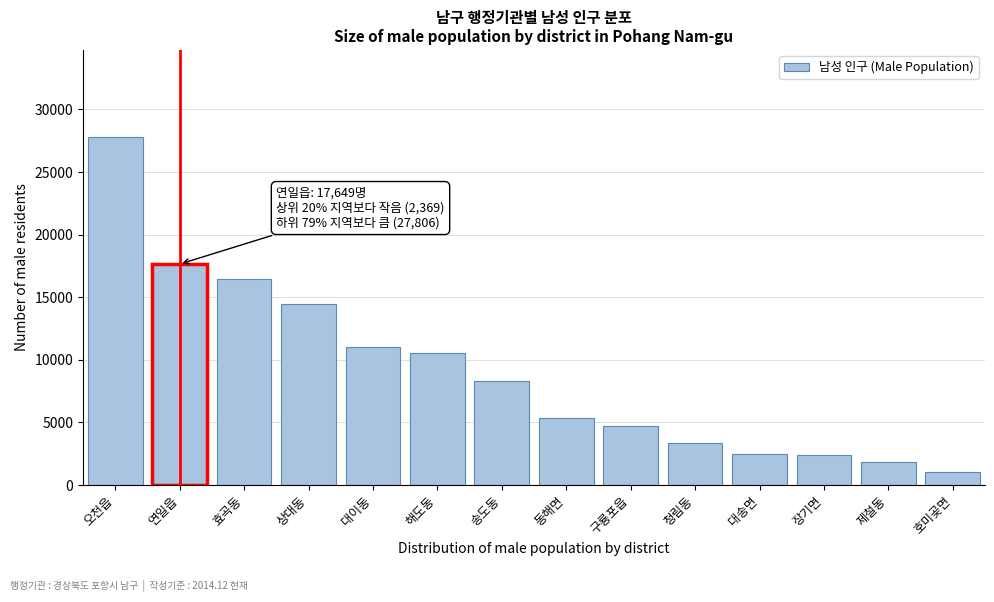

What is the label of the 13th bar from the left?

제철동